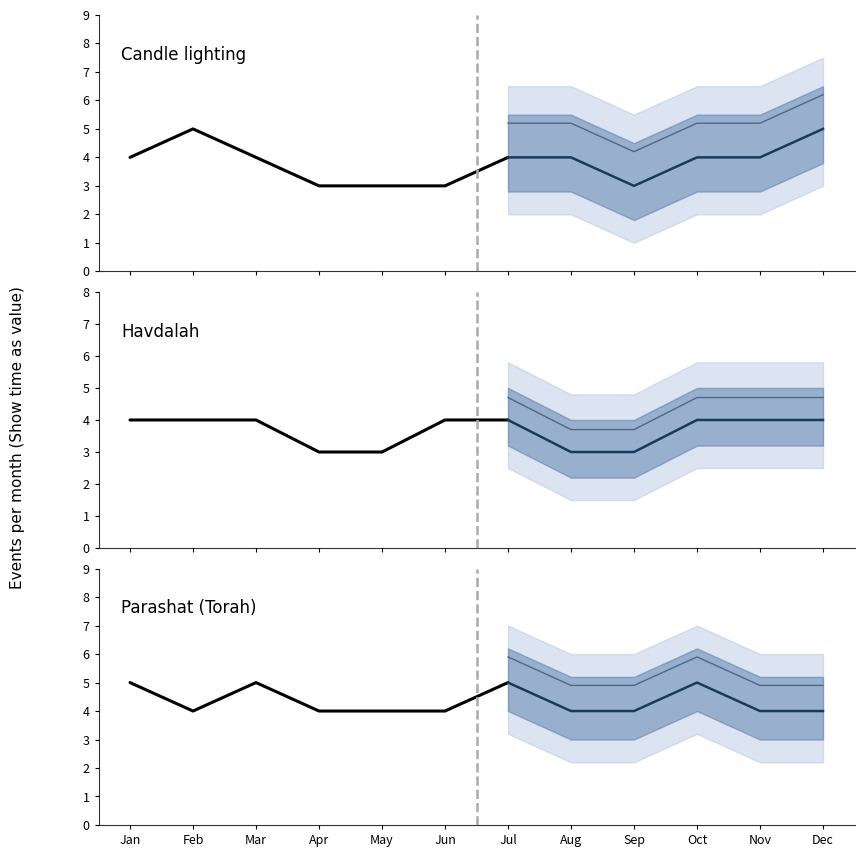

What are all the series names shown in the legend?

Candle lighting, Havdalah, Parashat (Torah)